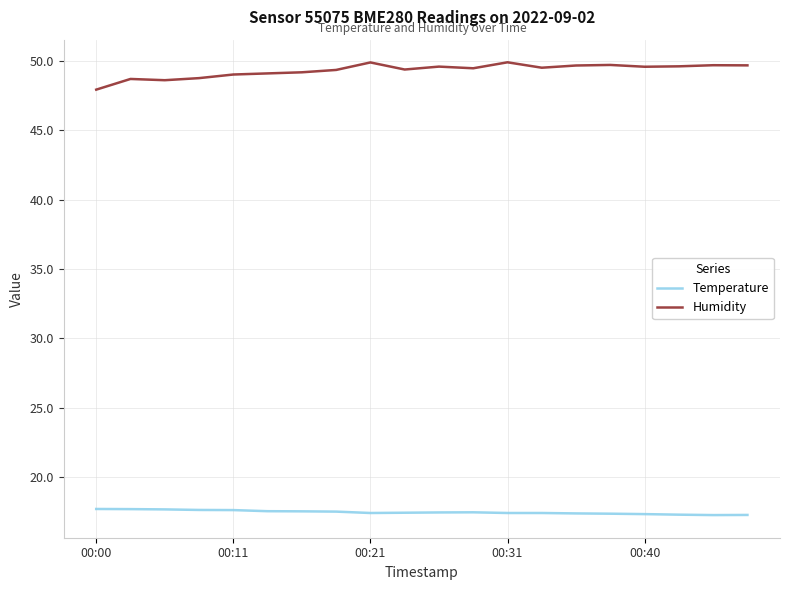

Does the chart have visible grid lines?

Yes